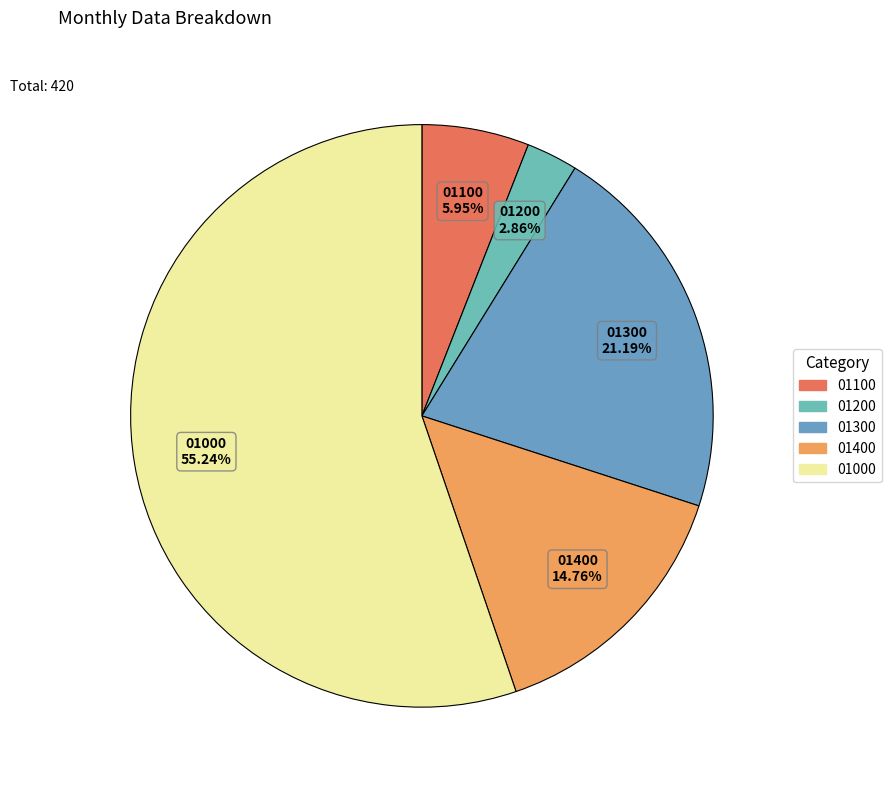

Which category accounts for the majority?

01000